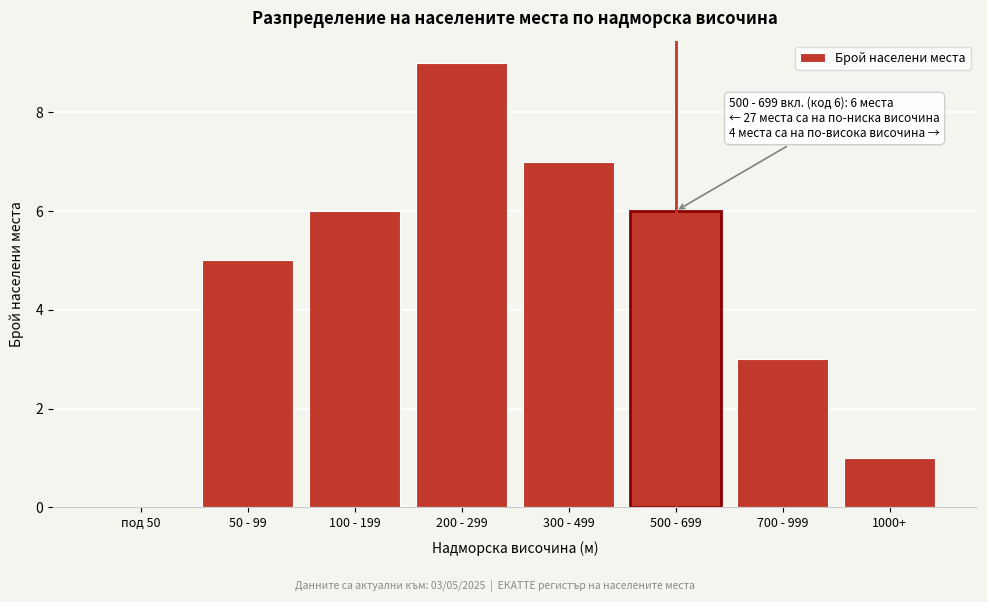

Reading left to right, what are all the values shown in this chart?

под 50=0	50 - 99=5	100 - 199=6	200 - 299=9	300 - 499=7	500 - 699=6	700 - 999=3	1000+=1